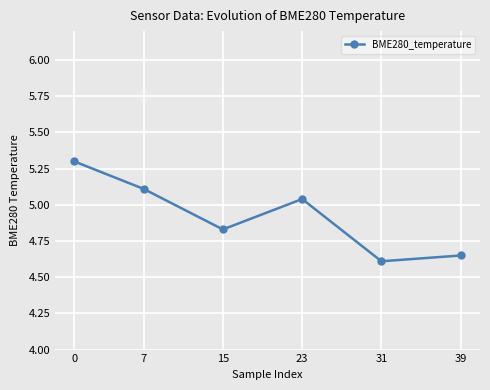

How many lines are shown in the chart?

1